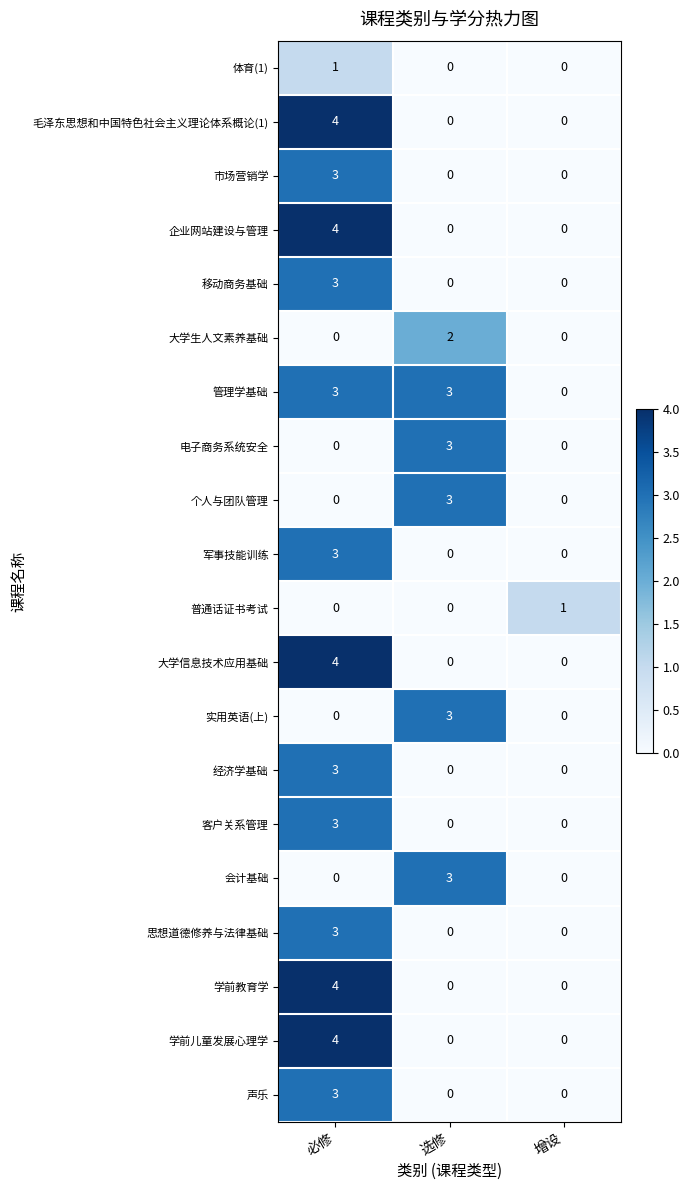

What is the difference between the highest and lowest values at 必修?

4